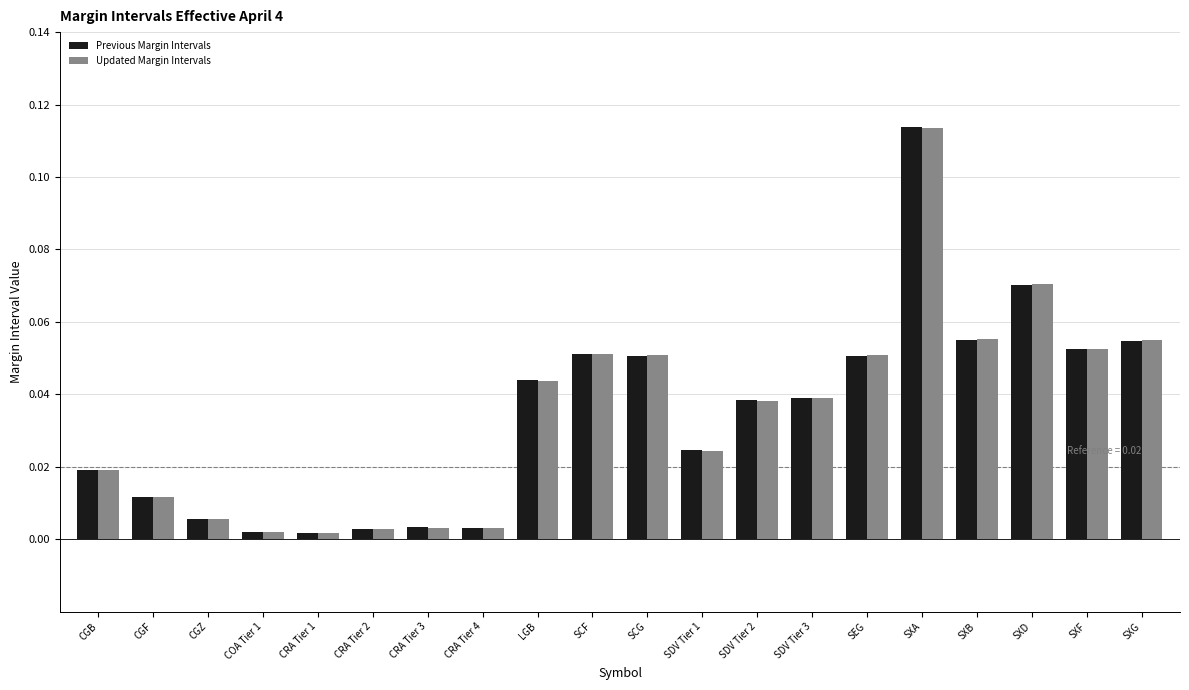

Which category has the highest value across all series?

SXA